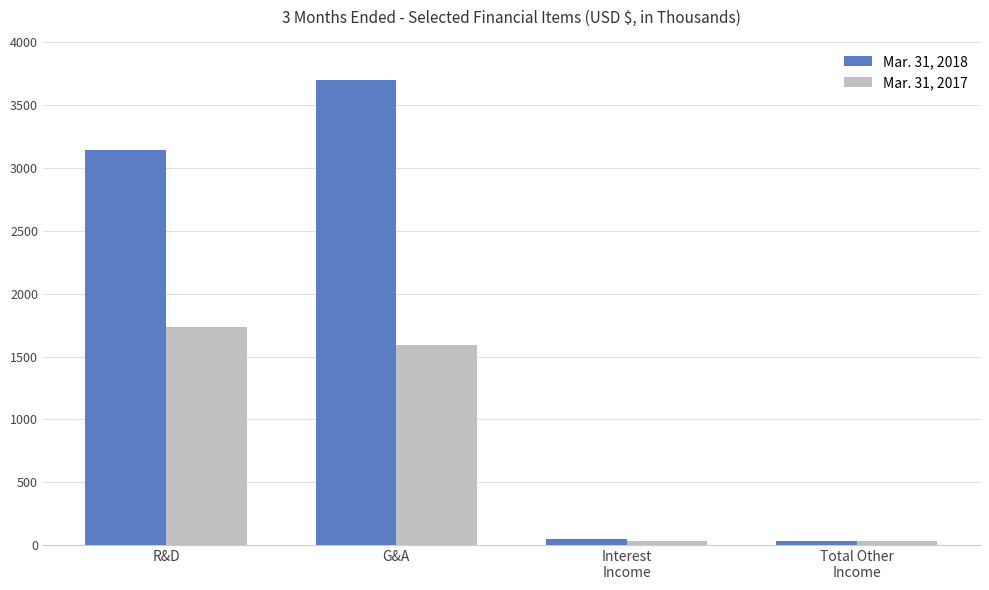

Does the chart contain stacked bars?

No